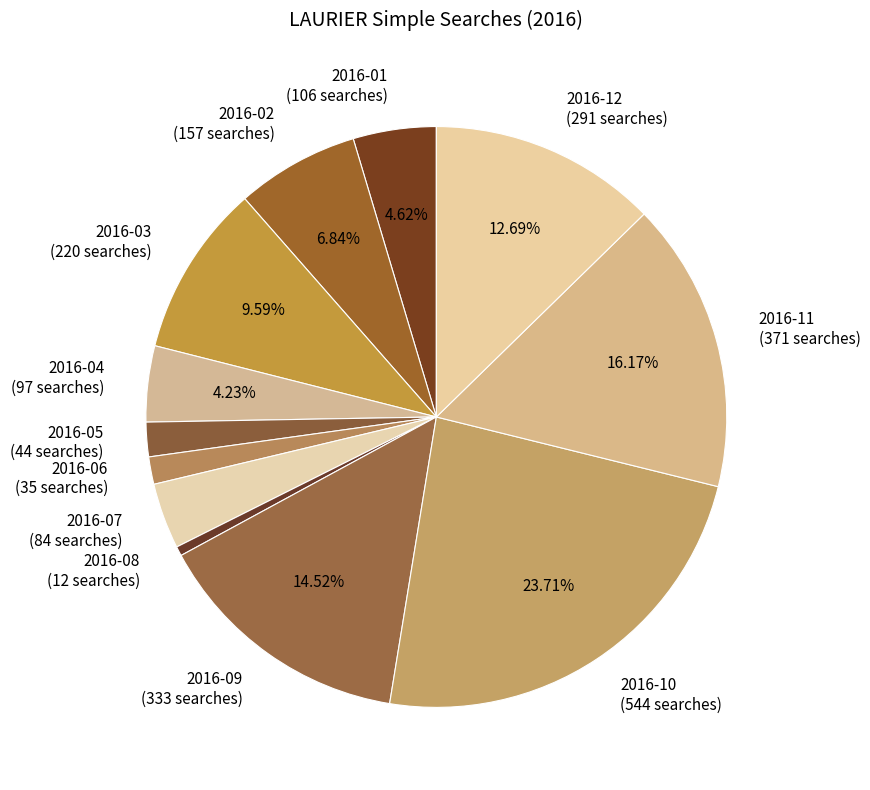

Is there any slice that represents more than half of the pie?

No